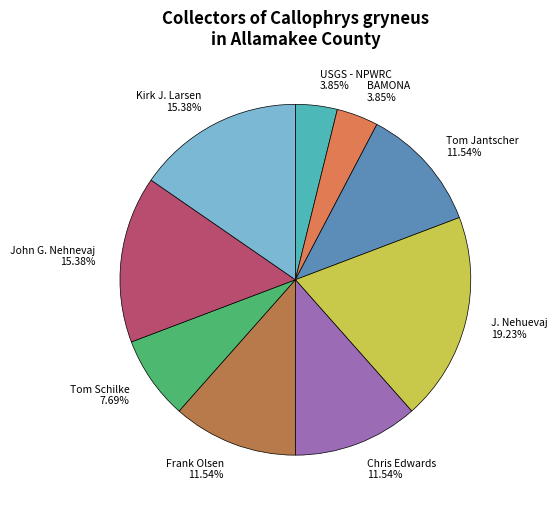

Does John G. Nehnevaj account for over 50% of the chart?

No